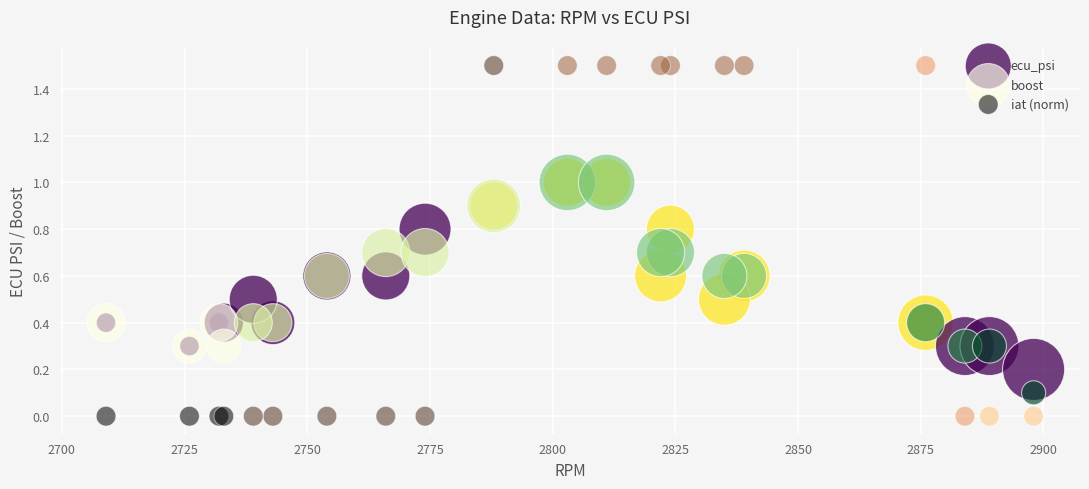

Which series has the largest Y range (max minus min)?

iat (norm)